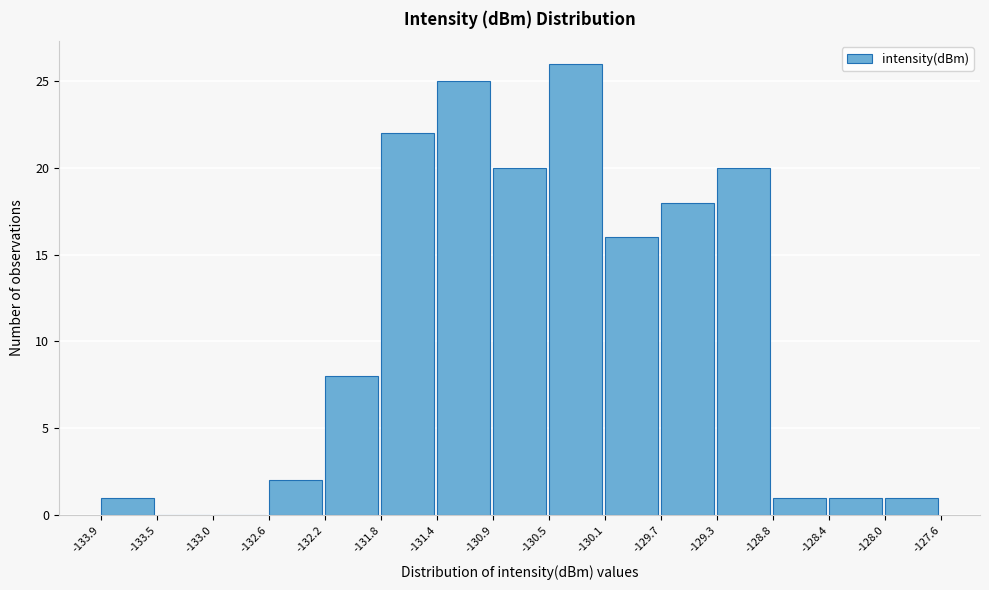

Reading left to right, list every bar in this chart as the range it spans on the x-axis followed by its height. The values are not printed on the chart, so give them approximately, as read against the axis.

-133.9 to -133.5: 1
-133.5 to -133.0: 0
-133.0 to -132.6: 0
-132.6 to -132.2: 2
-132.2 to -131.8: 8
-131.8 to -131.4: 22
-131.4 to -130.9: 25
-130.9 to -130.5: 20
-130.5 to -130.1: 26
-130.1 to -129.7: 16
-129.7 to -129.3: 18
-129.3 to -128.8: 20
-128.8 to -128.4: 1
-128.4 to -128.0: 1
-128.0 to -127.6: 1